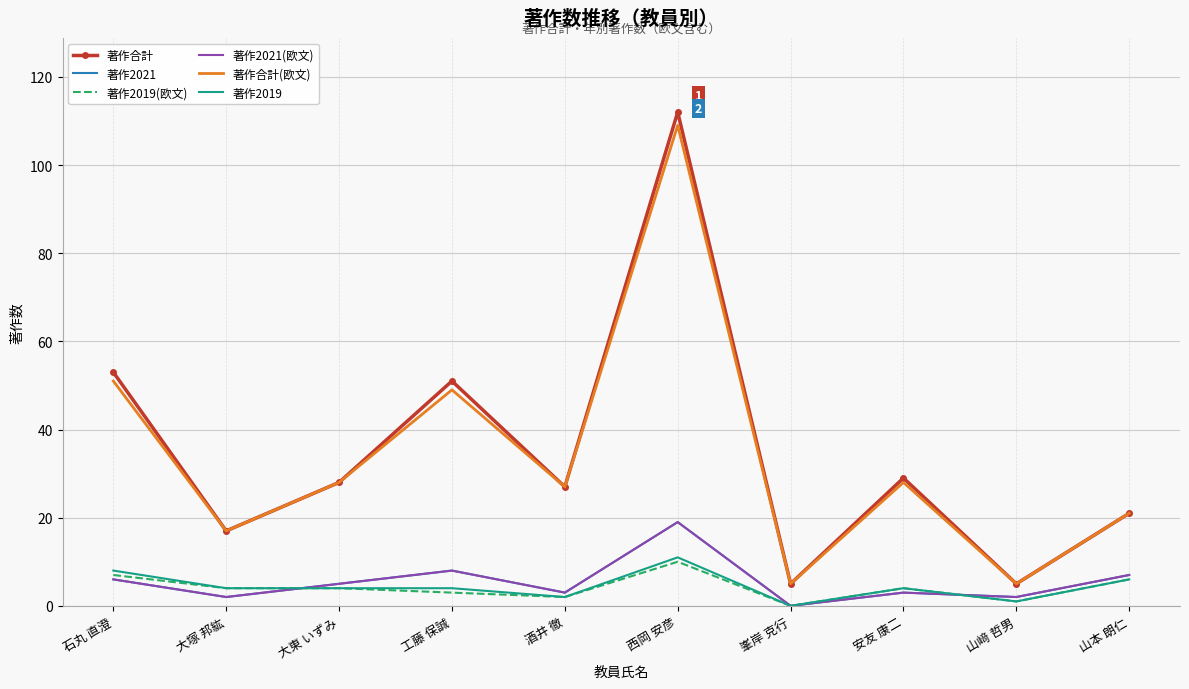

Which series has the largest total across all categories?

著作合計